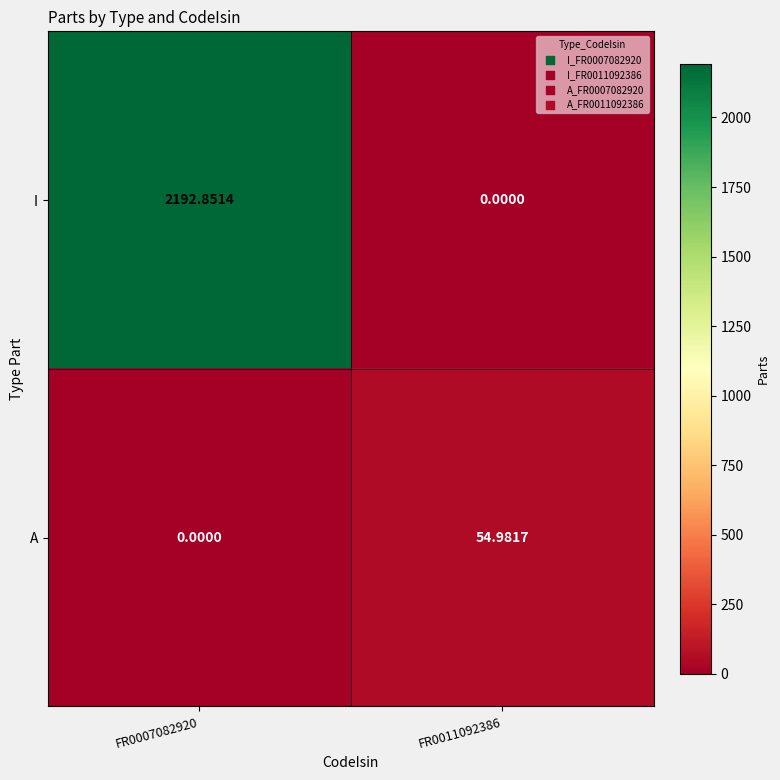

Rank the series by their maximum value, from highest to lowest.

I, A